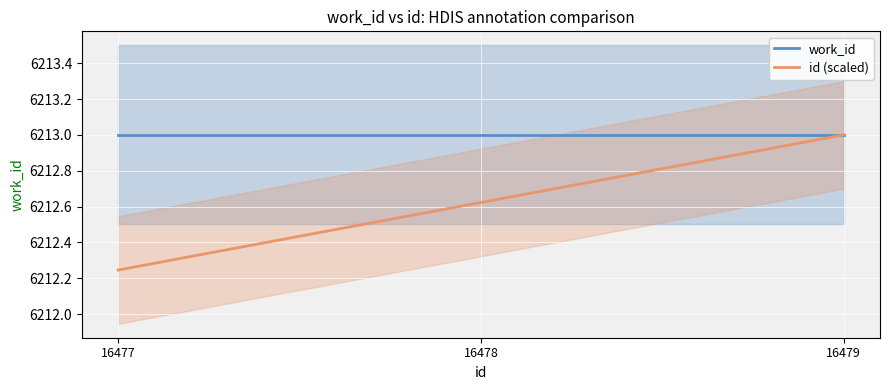

What is the total value across all series at 16477?

12425.2